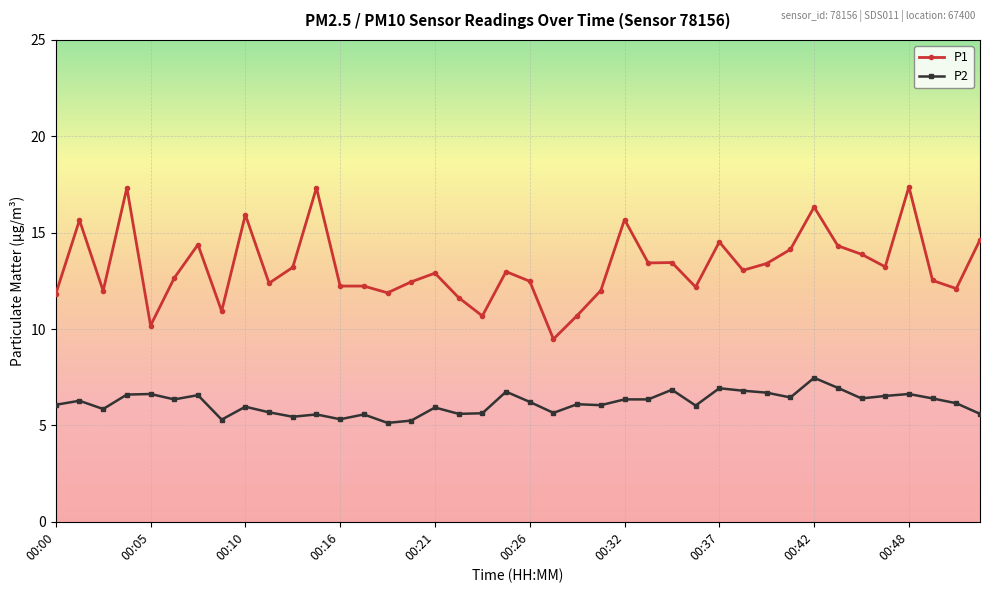

True or false: P2 and P1 cross at least once.

False